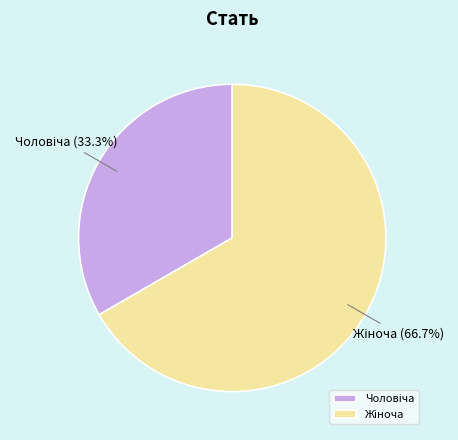

Does any single category account for the majority?

Yes